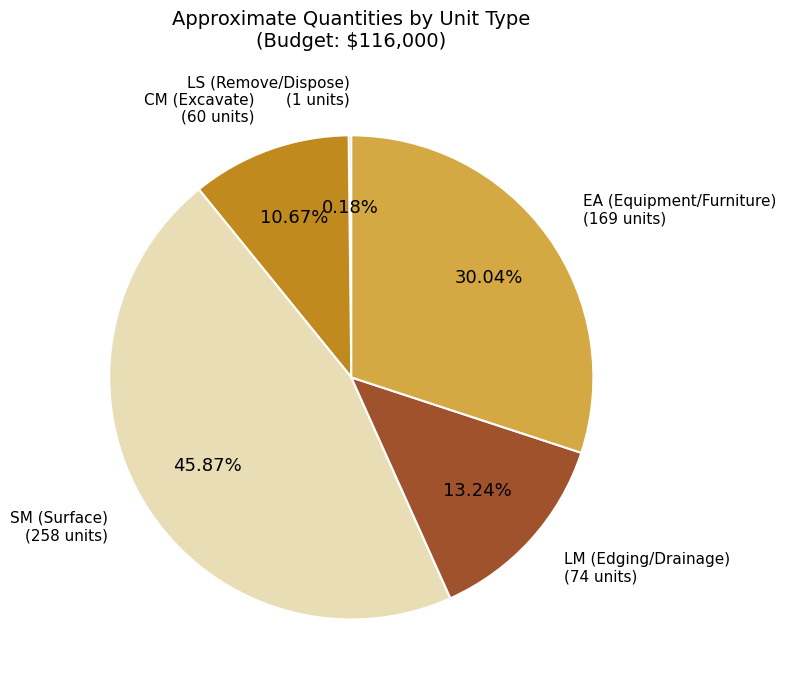

Is there a majority slice in this chart?

No